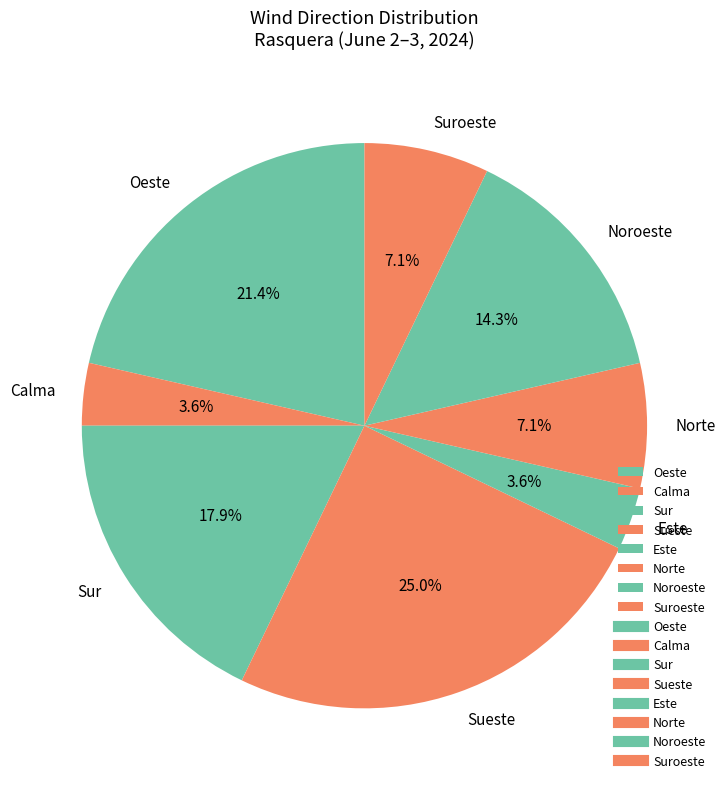

Is there a majority slice in this chart?

No